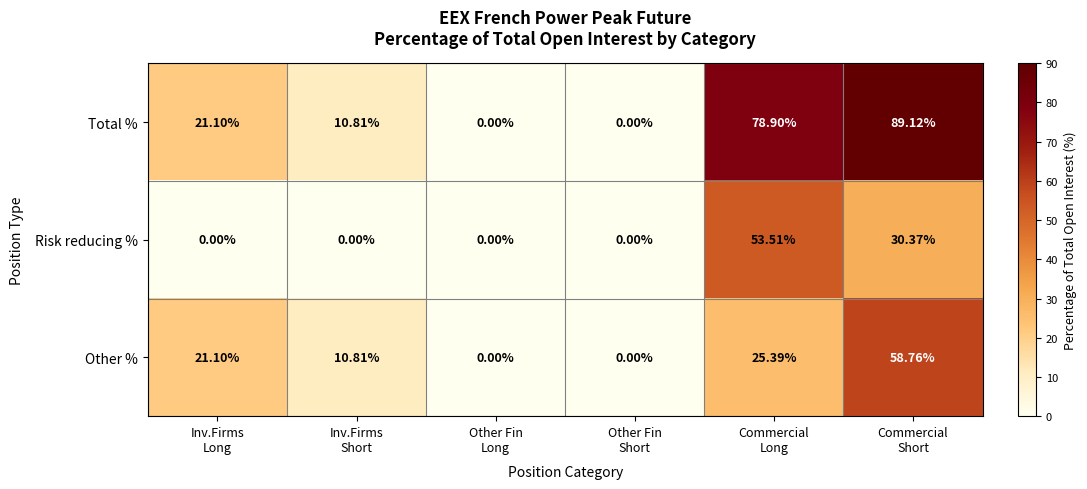

Rank the series by their maximum value, from lowest to highest.

Risk reducing %, Other %, Total %